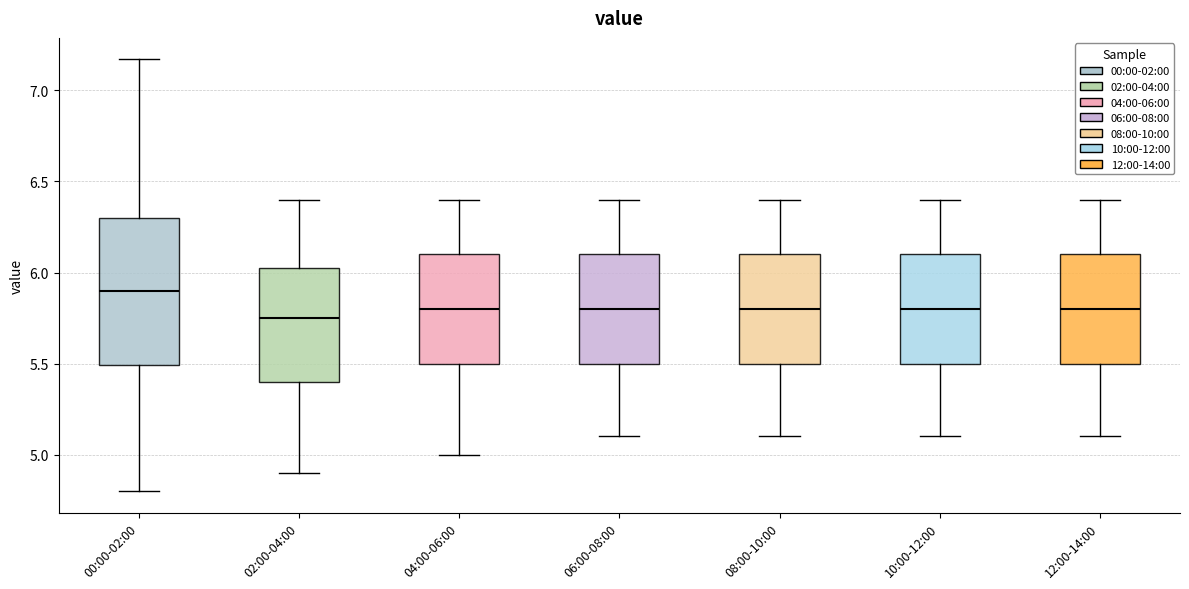

Reading left to right, read every box against the y-axis: the position of its median line, the range the box covers, and the ends of its whiskers. The values are not printed on the chart, so give them approximately, as read against the axis.

00:00-02:00: median 5.90, box 5.50 to 6.30, whiskers 4.80 to 7.15
02:00-04:00: median 5.75, box 5.40 to 6.05, whiskers 4.90 to 6.40
04:00-06:00: median 5.80, box 5.50 to 6.10, whiskers 5.00 to 6.40
06:00-08:00: median 5.80, box 5.50 to 6.10, whiskers 5.10 to 6.40
08:00-10:00: median 5.80, box 5.50 to 6.10, whiskers 5.10 to 6.40
10:00-12:00: median 5.80, box 5.50 to 6.10, whiskers 5.10 to 6.40
12:00-14:00: median 5.80, box 5.50 to 6.10, whiskers 5.10 to 6.40